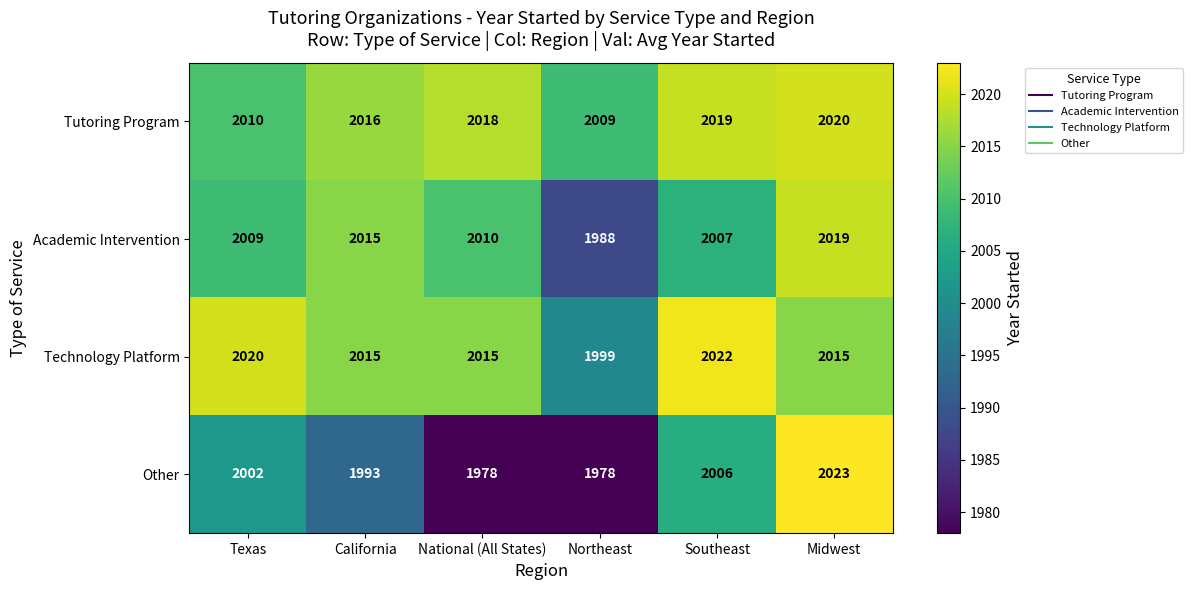

Which category has the highest value across all series?

Midwest